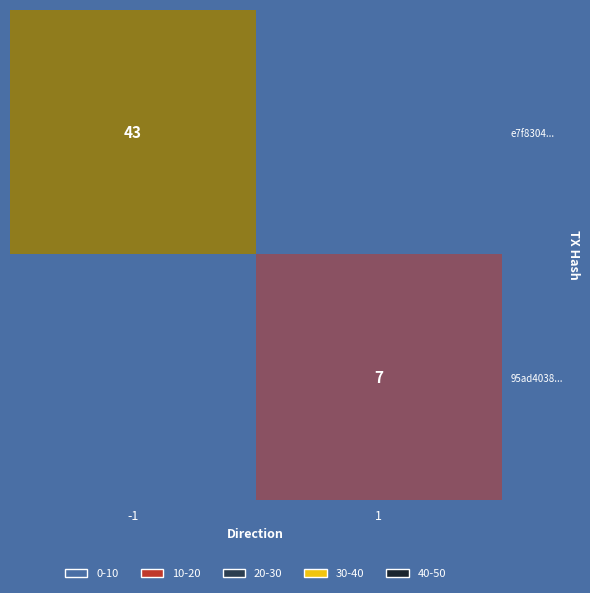

How many values in the e7f8304... series are below 43?

1